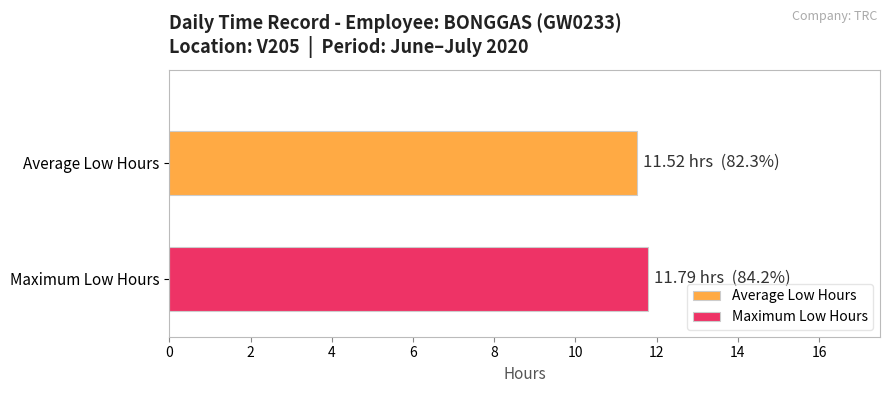

Which series has the widest spread of values?

Average Low Hours